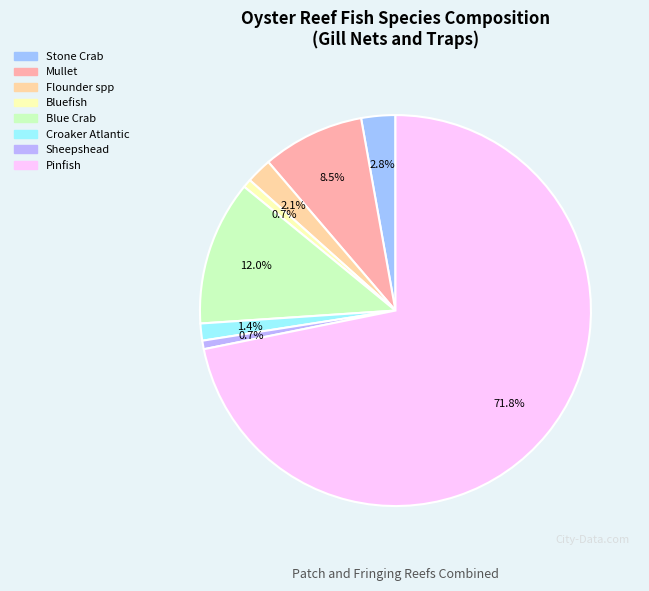

Between Sheepshead and Bluefish, which is larger?

Sheepshead